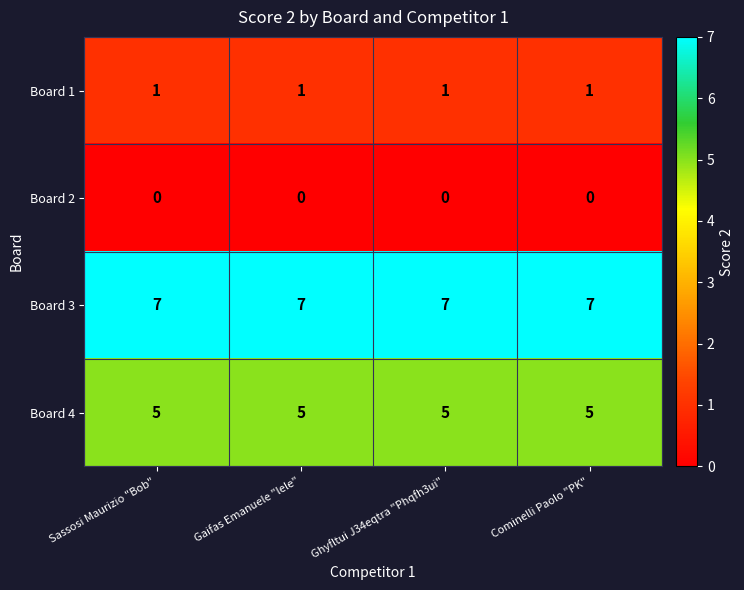

Count the number of data series in this chart.

4